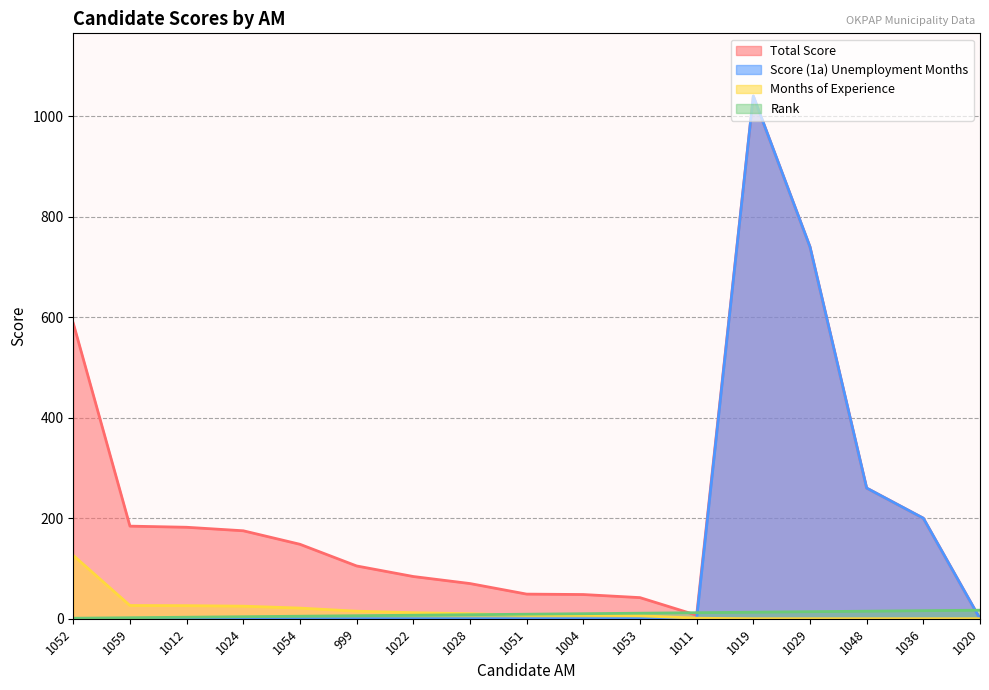

At how many categories does at least one series exceed 591?

2